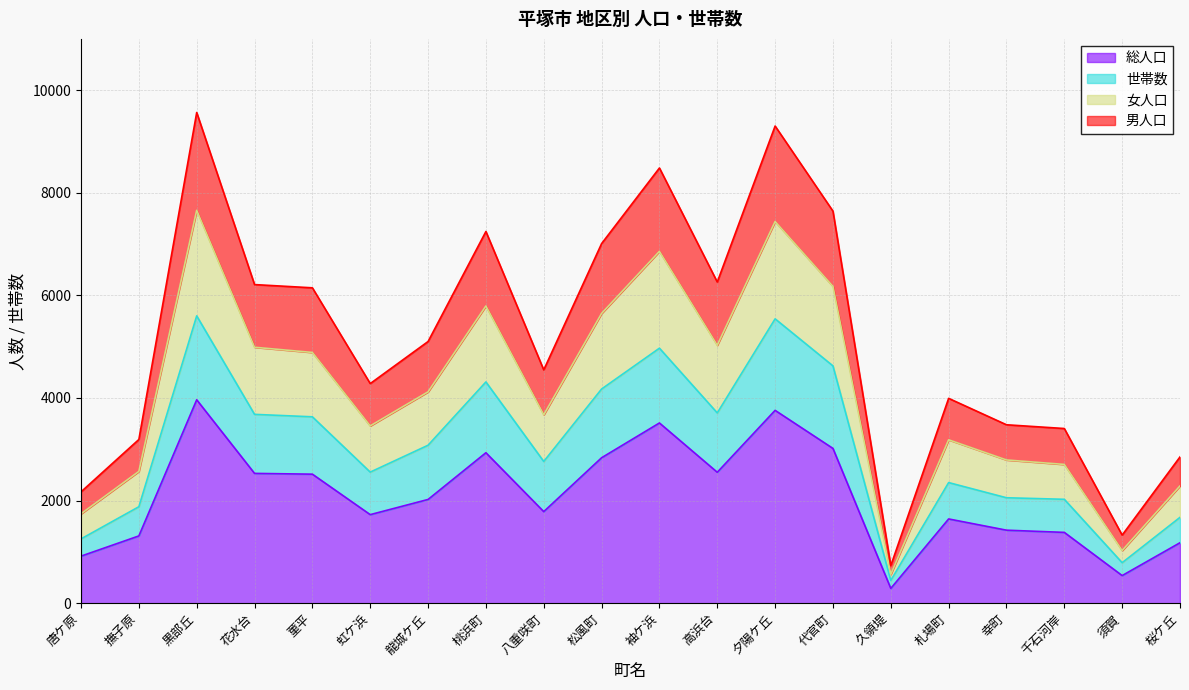

Which label corresponds to the largest value in the chart?

黒部丘